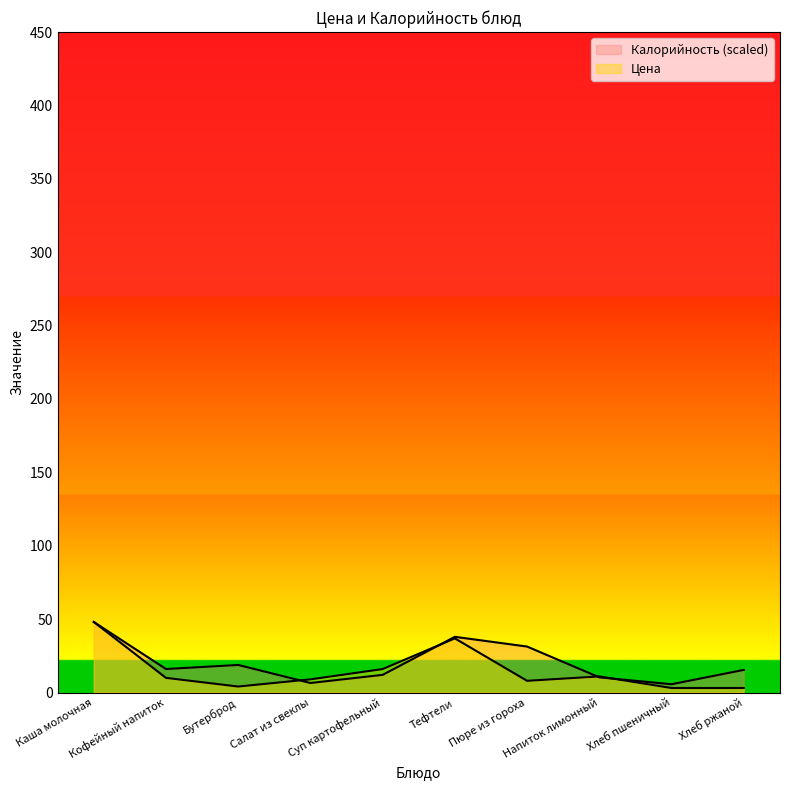

Reading left to right, transcribe all the data shown in this chart.

Цена: 48.1	10.0	4.1	9.0	16.0	36.9	8.0	11.0	3.1	3.1
Калорийность: 48.1	16.0	18.8	6.5	12.1	38.0	31.3	10.4	5.7	15.4